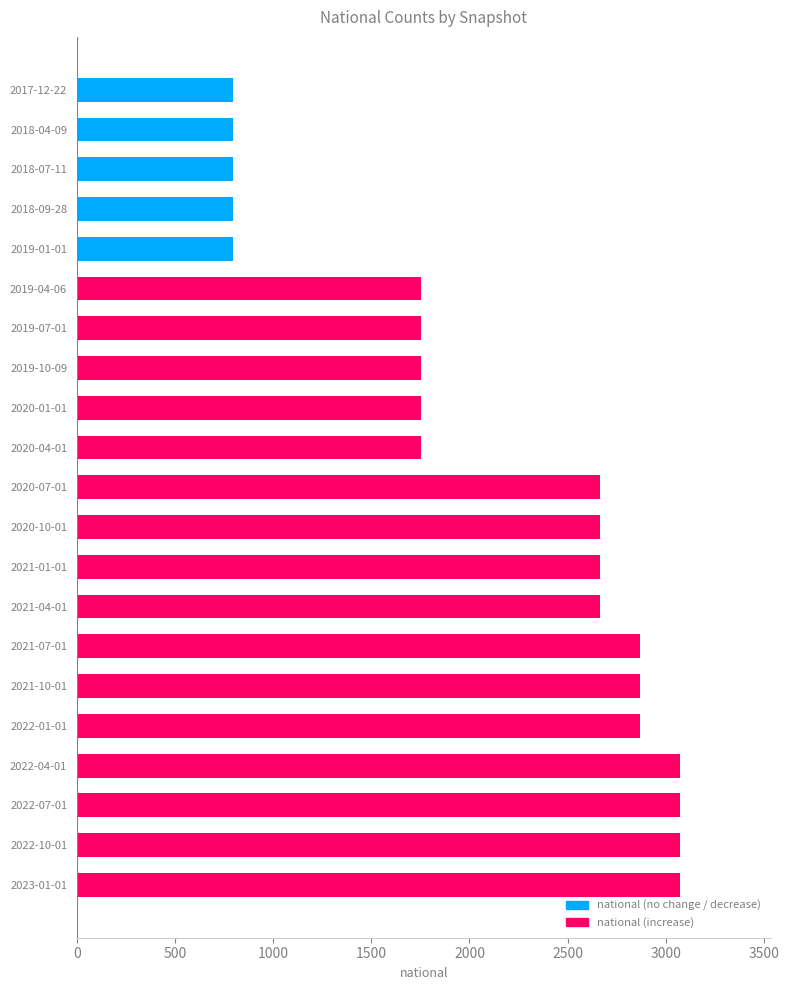

What is the approximate value at 2018-04-09, to the nearest 10?

800